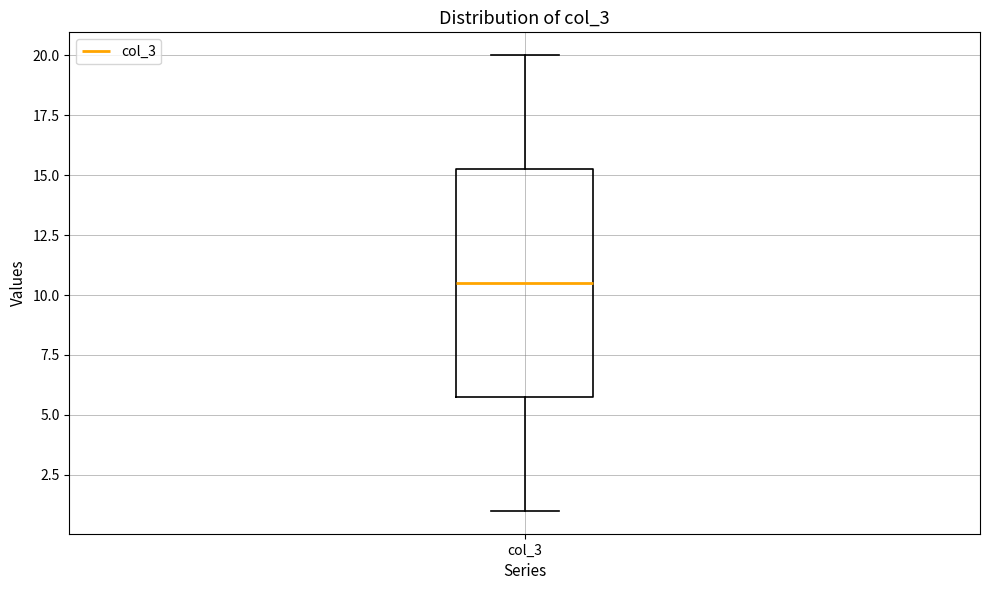

Read this box plot against the y-axis: the position of the median line, the range covered by the box, and the ends of both whiskers. The values are not printed on the chart, so give them approximately, as read against the axis.

median 10.5, box 6.0 to 15.5, whiskers 1.0 to 20.0